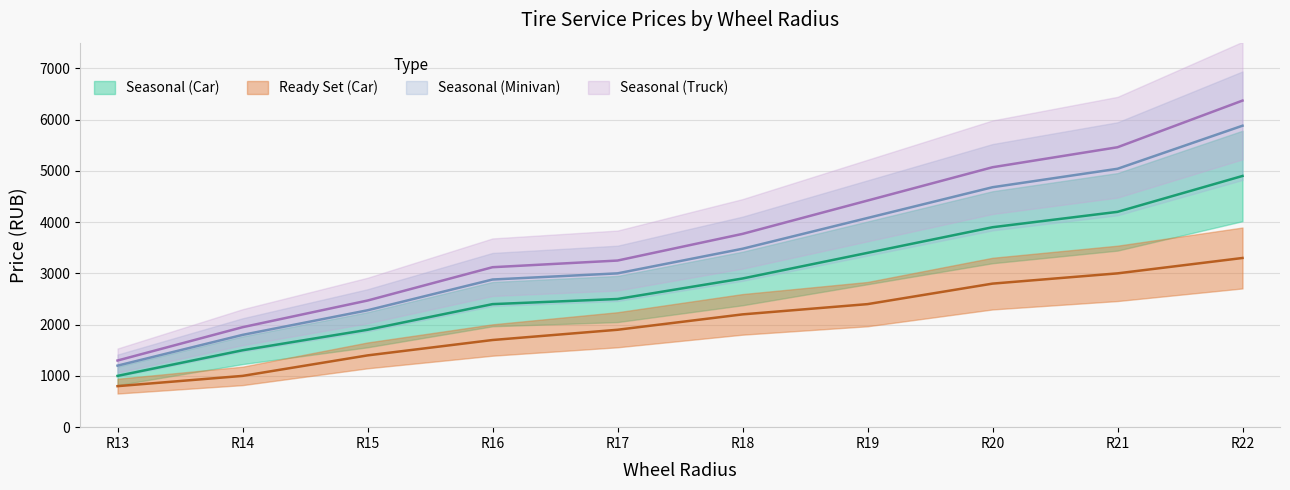

Is the value of Ready Set (Car) at R22 greater than the value of Seasonal (Truck) at R21?

No